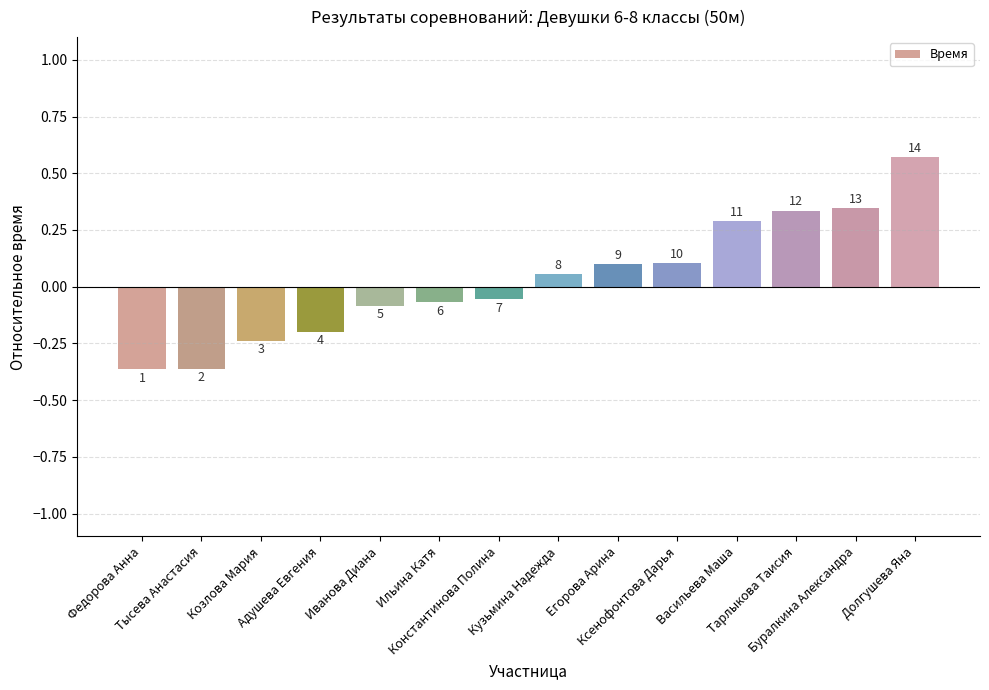

Is it true that the value at Ильина Катя is -0.1?

True